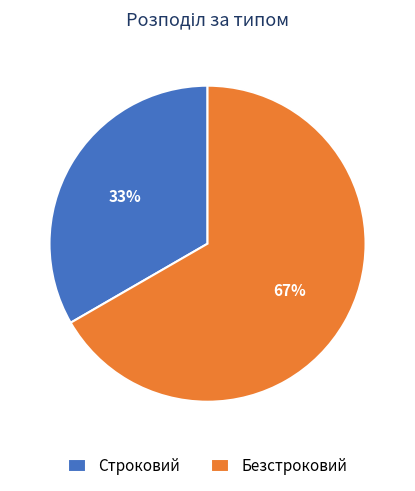

Rank the categories by value from lowest to highest.

Строковий, Безстроковий